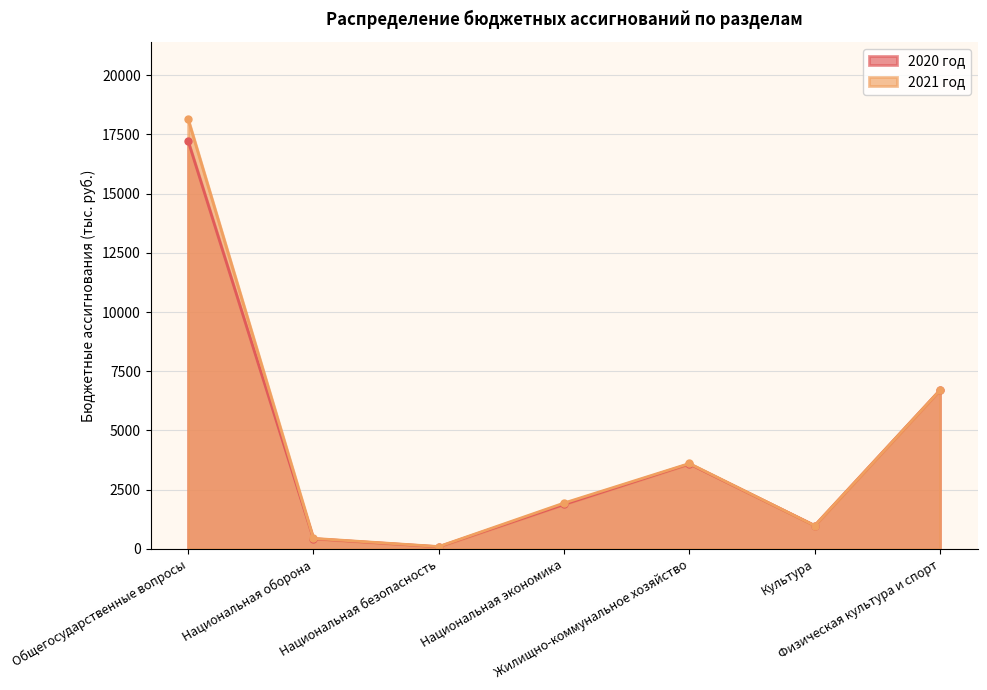

Is the value of 2020 год at Общегосударственные вопросы greater than the value of 2021 год at Национальная экономика?

Yes